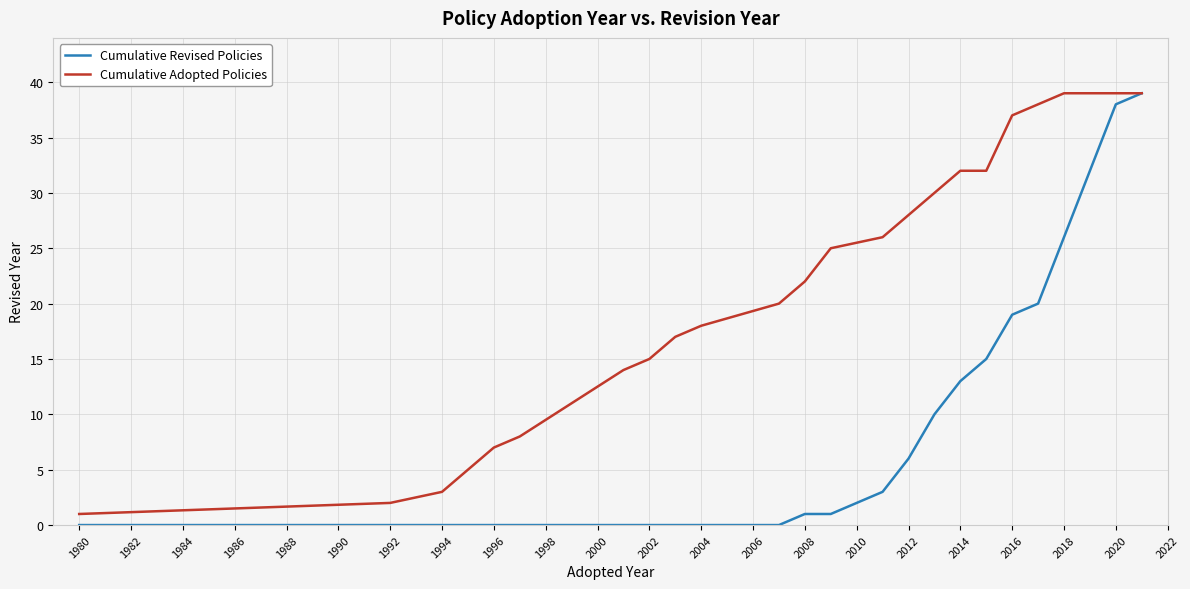

Count the number of categories in the chart.

24